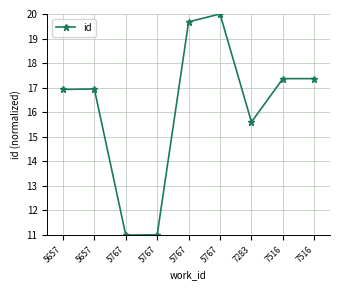

How many lines are shown in the chart?

1